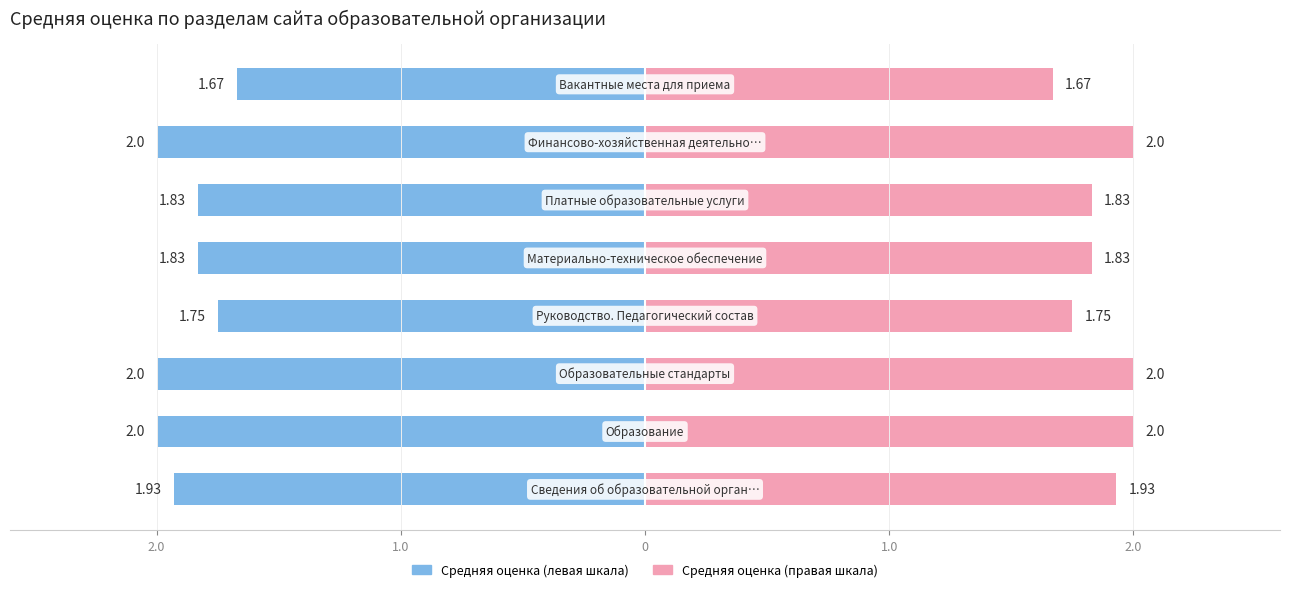

What is the change in value from Руководство. Педагогический состав to Материально-техническое обеспечение?

+0.1